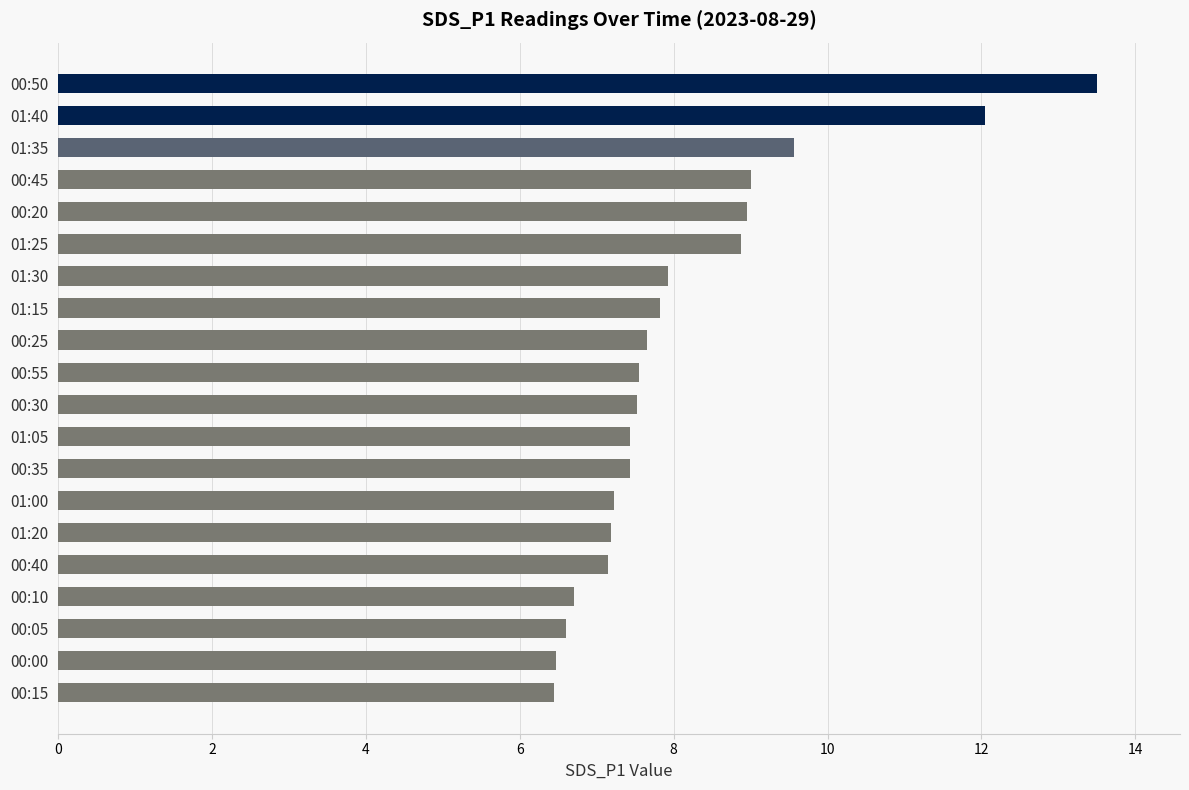

What is the label of the 17th bar from the top?

00:10